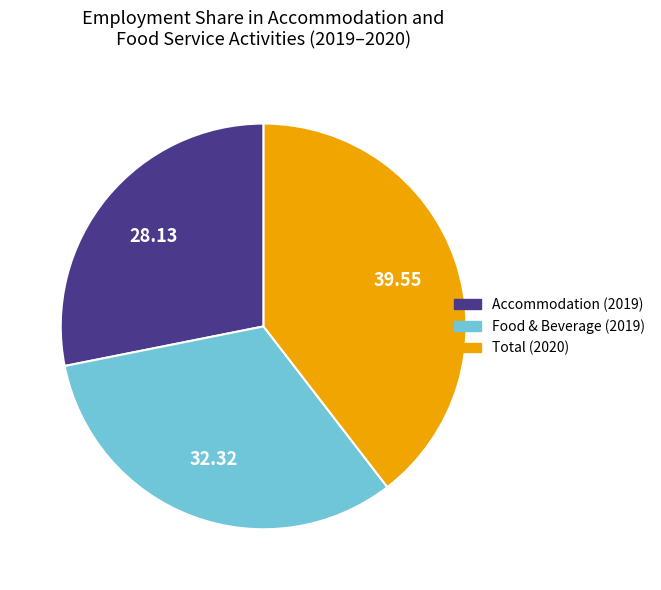

Is there a majority slice in this chart?

No